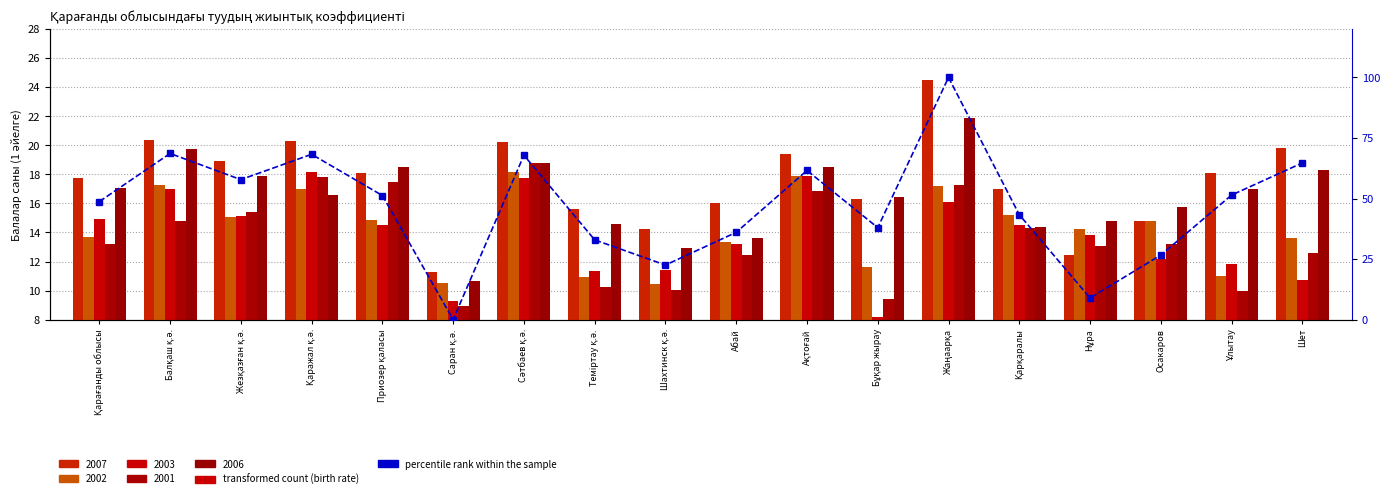

What is the change in value from Сәтбаев қ.ә. to Шет?

-3.2